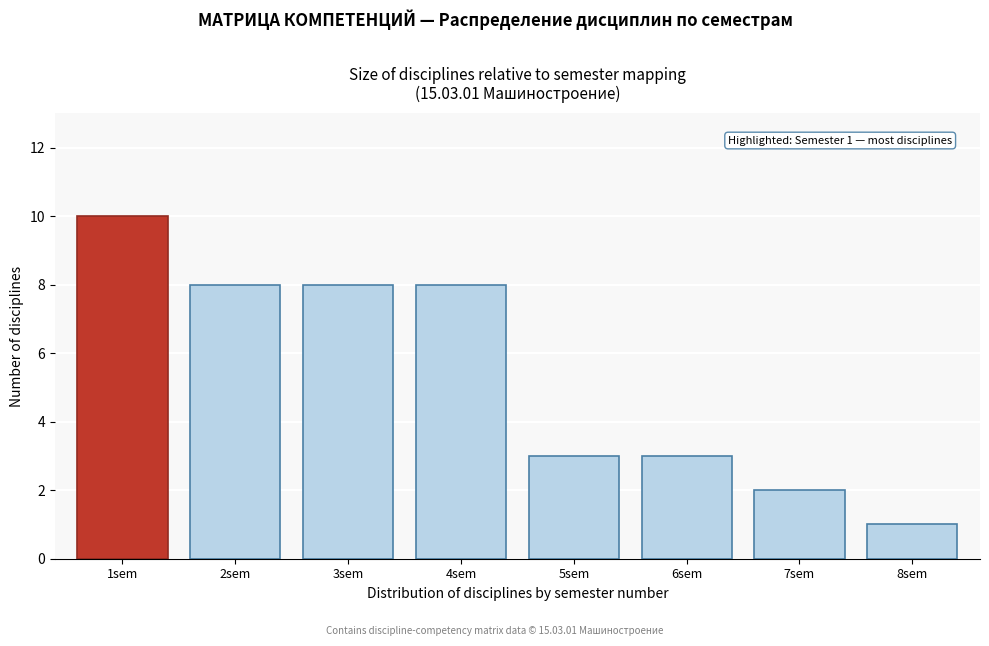

Reading left to right, transcribe all the data shown in this chart.

1sem=10	2sem=8	3sem=8	4sem=8	5sem=3	6sem=3	7sem=2	8sem=1